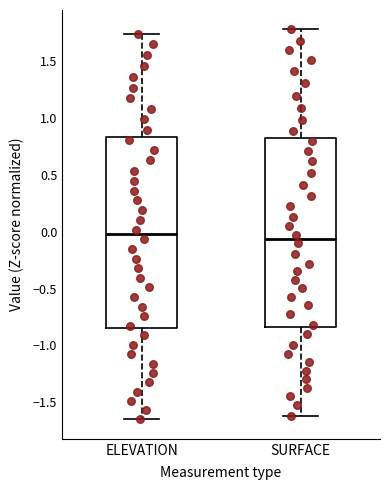

Where is the lower edge of the box for SURFACE on the y-axis? The values are not printed on the chart, so give them approximately, as read against the axis.

-0.85